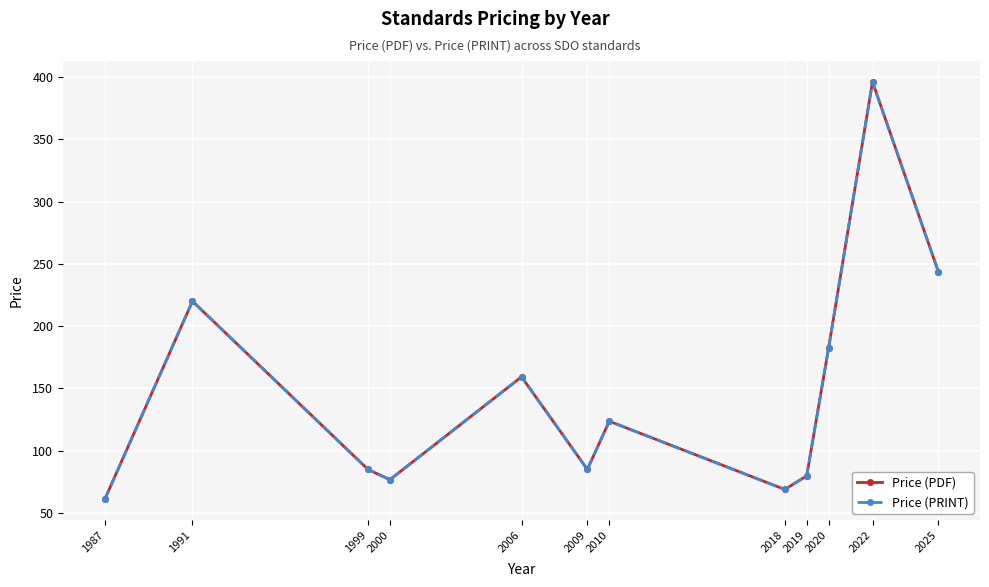

List the labels in order of Price (PDF) value, largest first.

2022, 2025, 1991, 2020, 2006, 2010, 1999, 2009, 2019, 2000, 2018, 1987